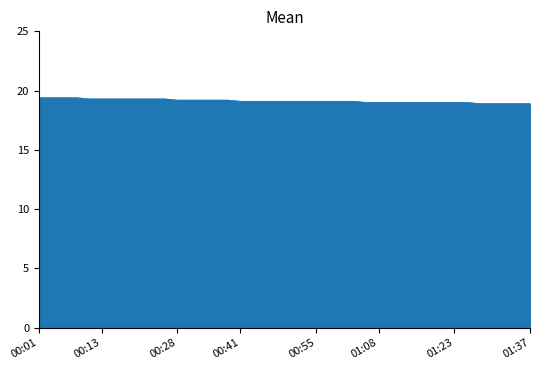

What is the minimum value shown in the chart?

18.9